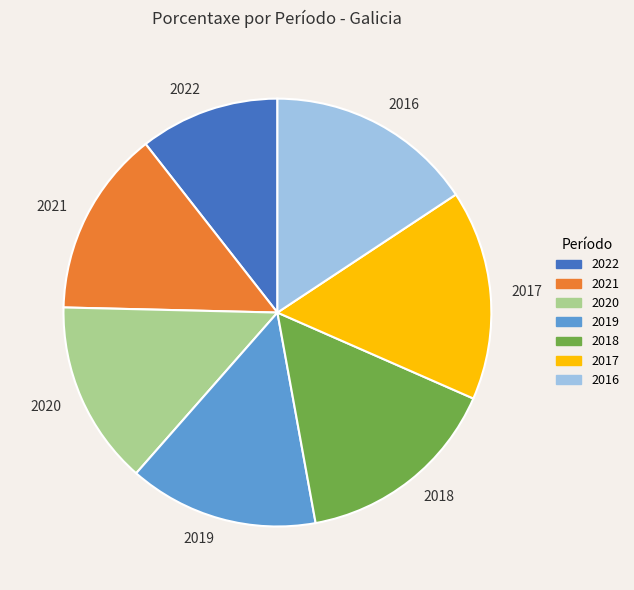

Which category has the smallest portion of the pie?

2022